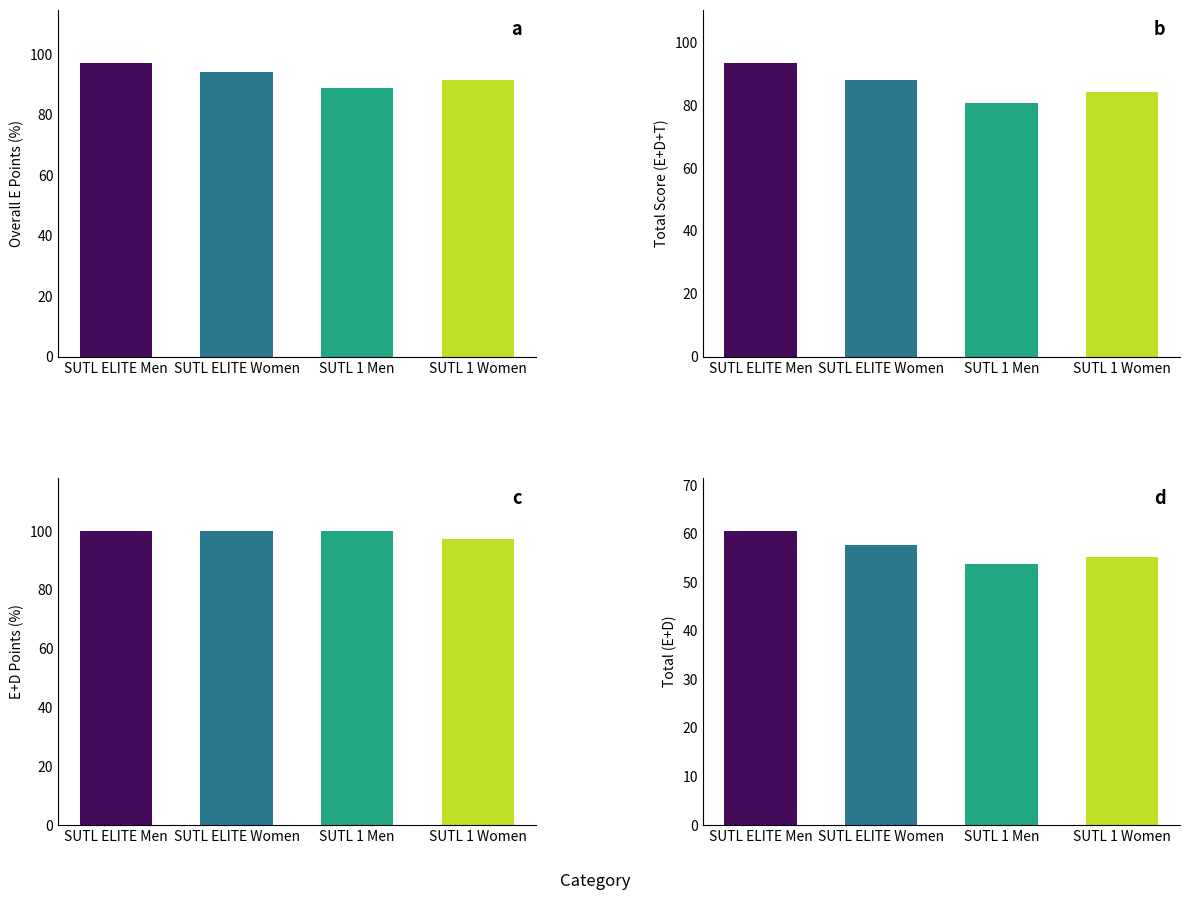

What is the difference between the second highest and second lowest values in the Total (E+D) series?

2.5